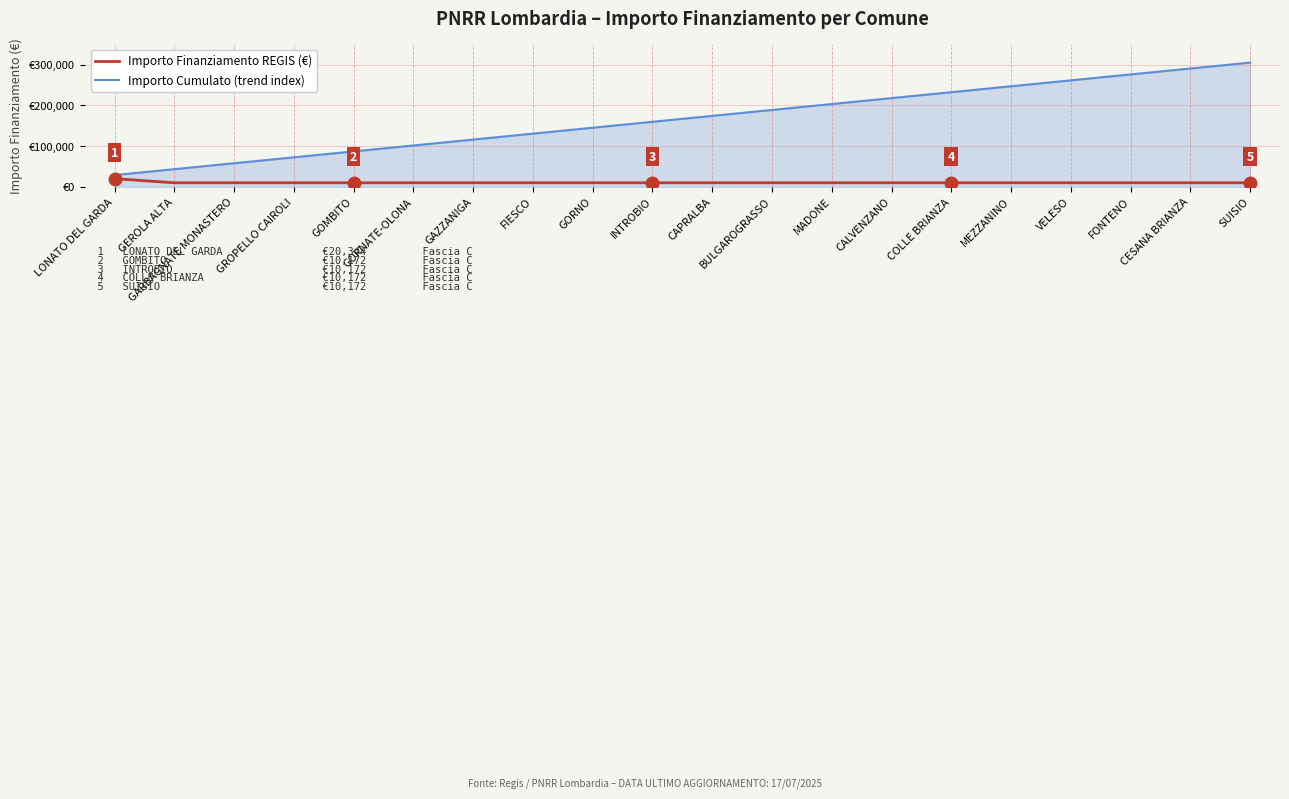

What are all the series names shown in the legend?

Importo Finanziamento REGIS (€), Importo Cumulato (trend index)